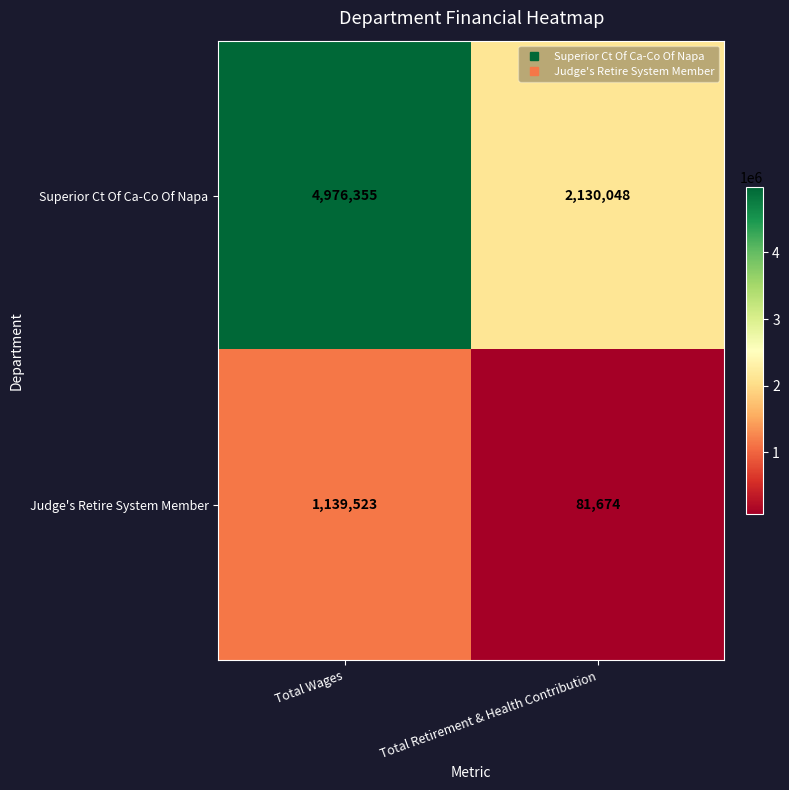

What is the sum of all Superior Ct Of Ca-Co Of Napa values?

7106403